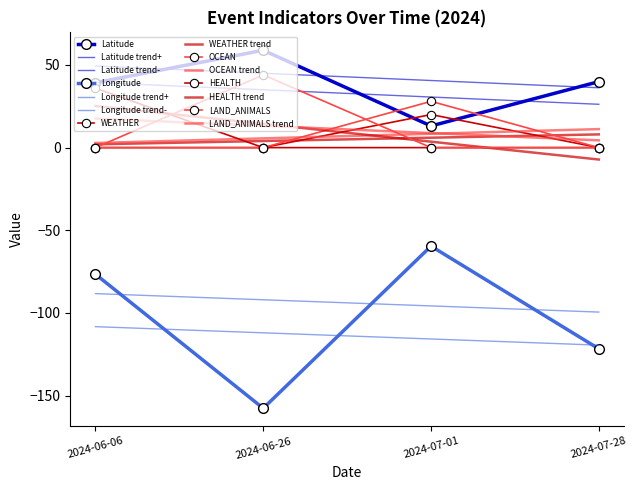

Where is the first local minimum for Longitude?

2024-06-26